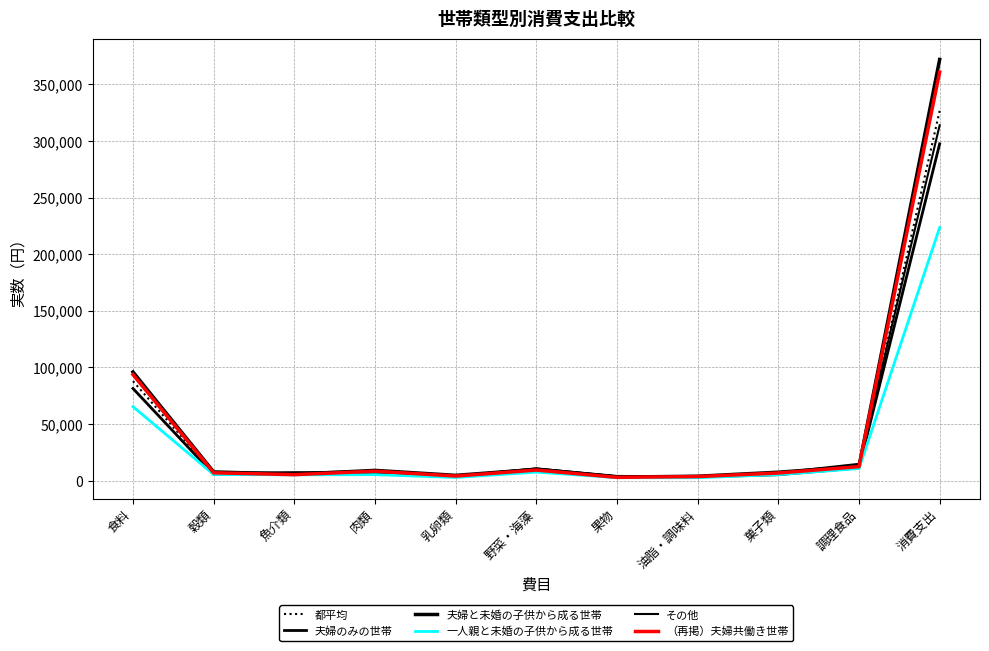

At which category is the sum across all series the highest?

消費支出